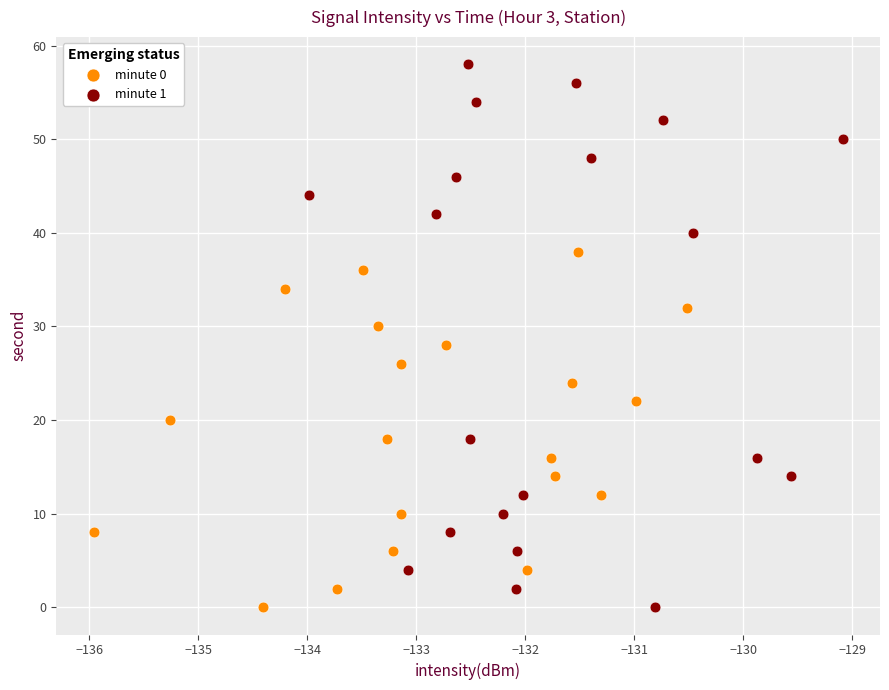

Which series reaches the maximum Y coordinate?

minute 1